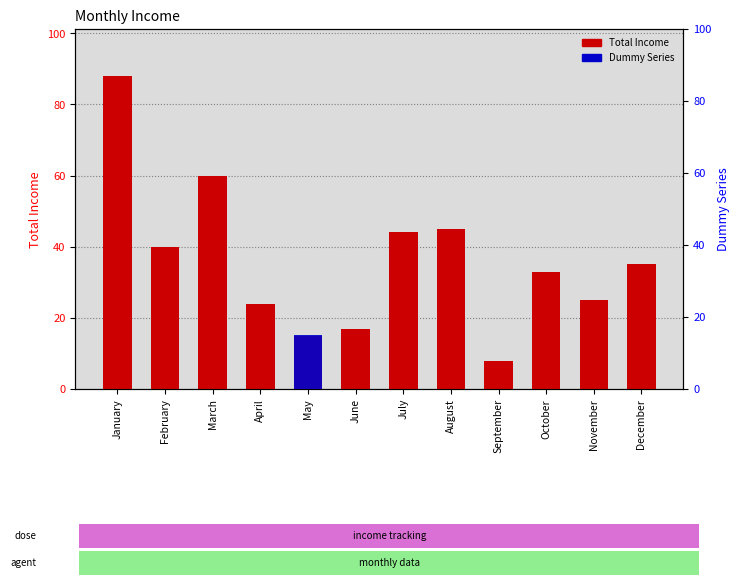

List the labels in order of Dummy Series value, smallest first.

January, February, March, April, June, July, August, September, October, November, December, May